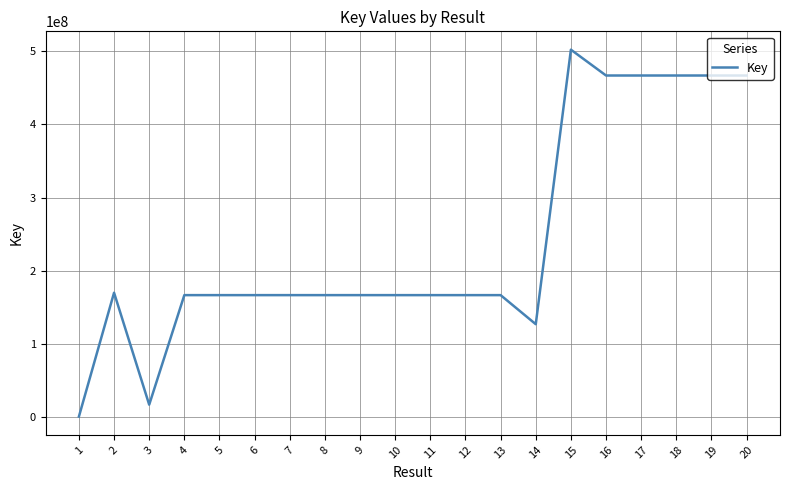

What is the difference between the second highest and minimum values?

466985822